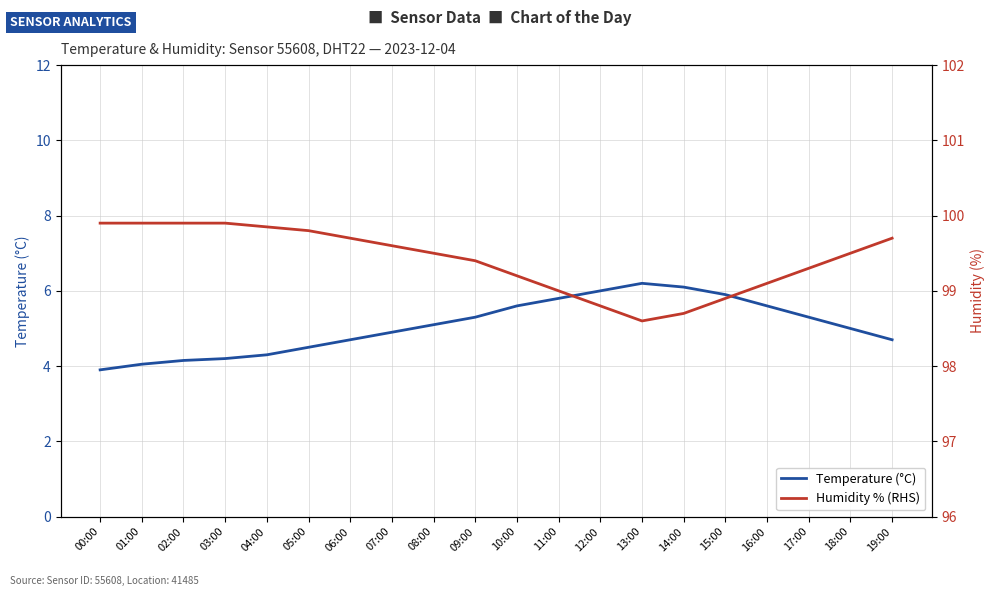

What is the average value of the Temperature (°C) series?

5.1